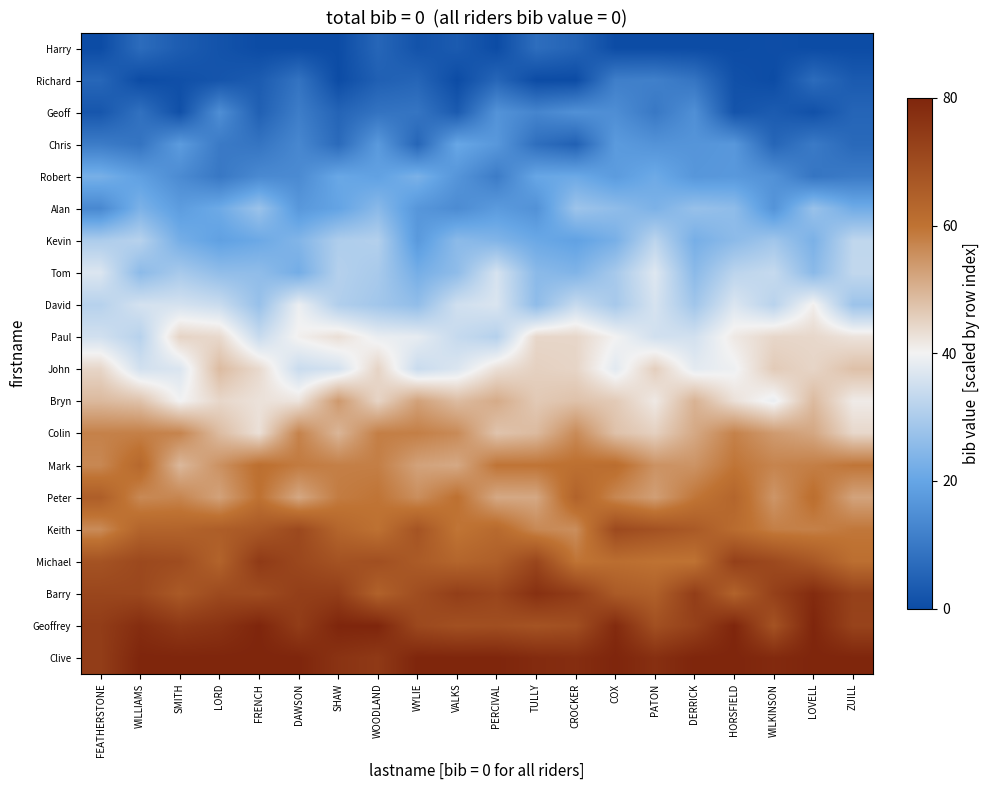

What is the spread (max minus min) of values at DAWSON?

80.0